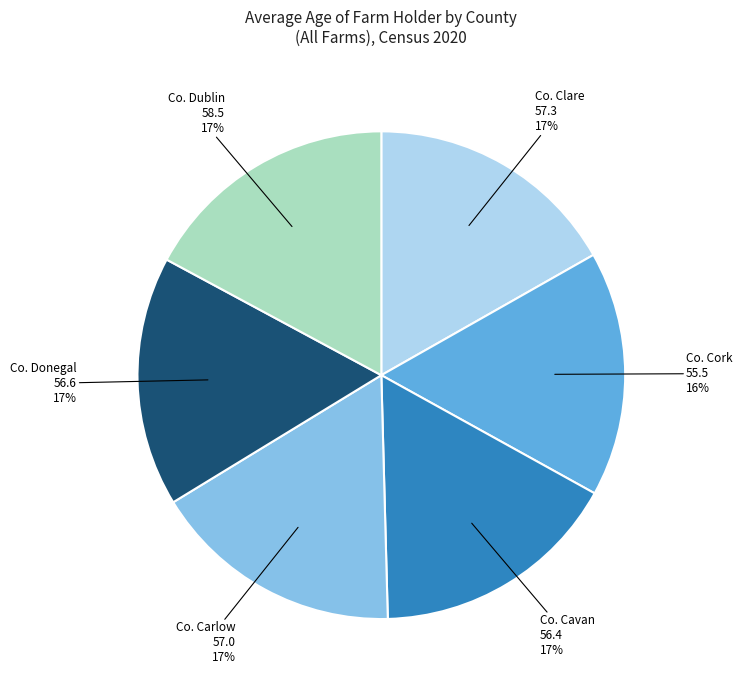

True or false: Co. Dublin accounts for 17% of the total.

True